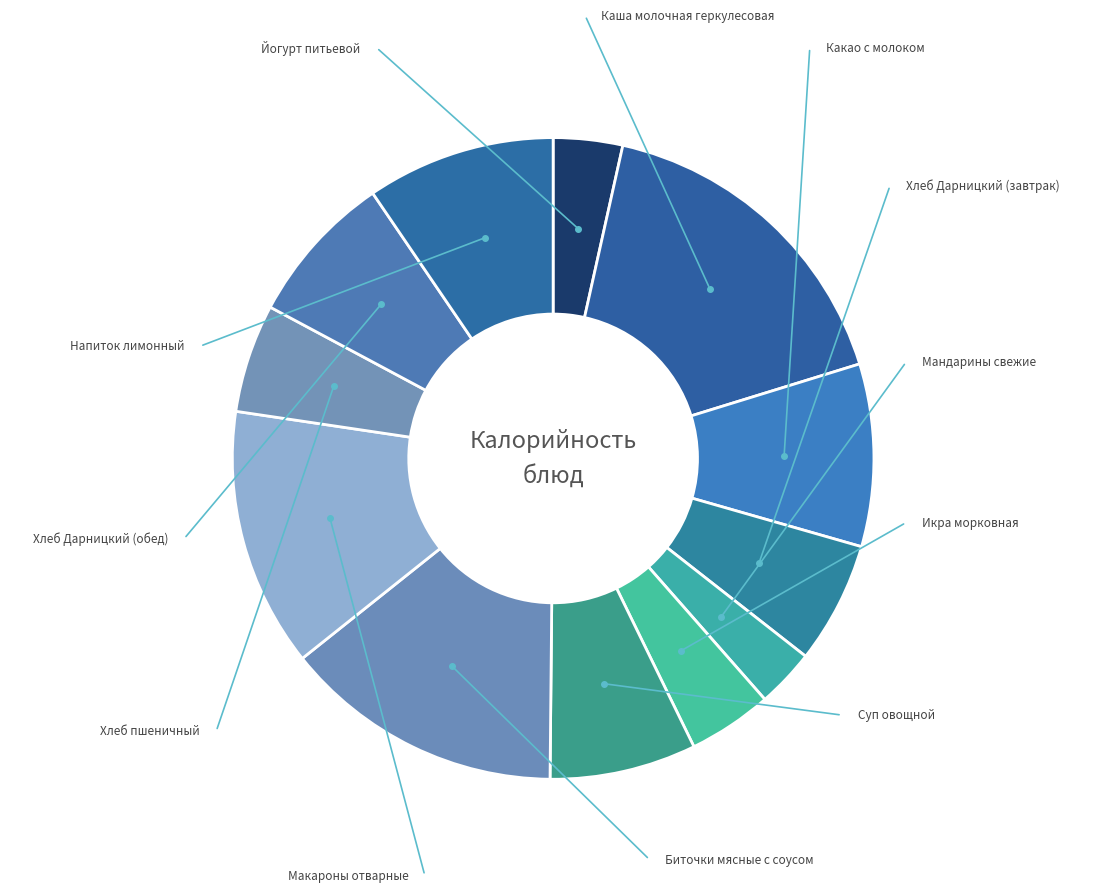

Combined, what portion of the pie is Йогурт питьевой and Суп овощной?

10.9%